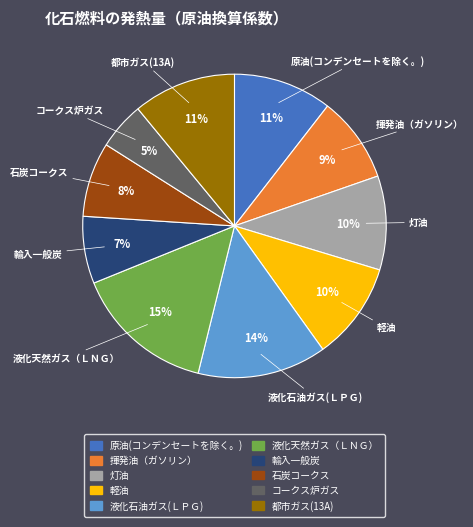

Count the number of slices in the pie.

10